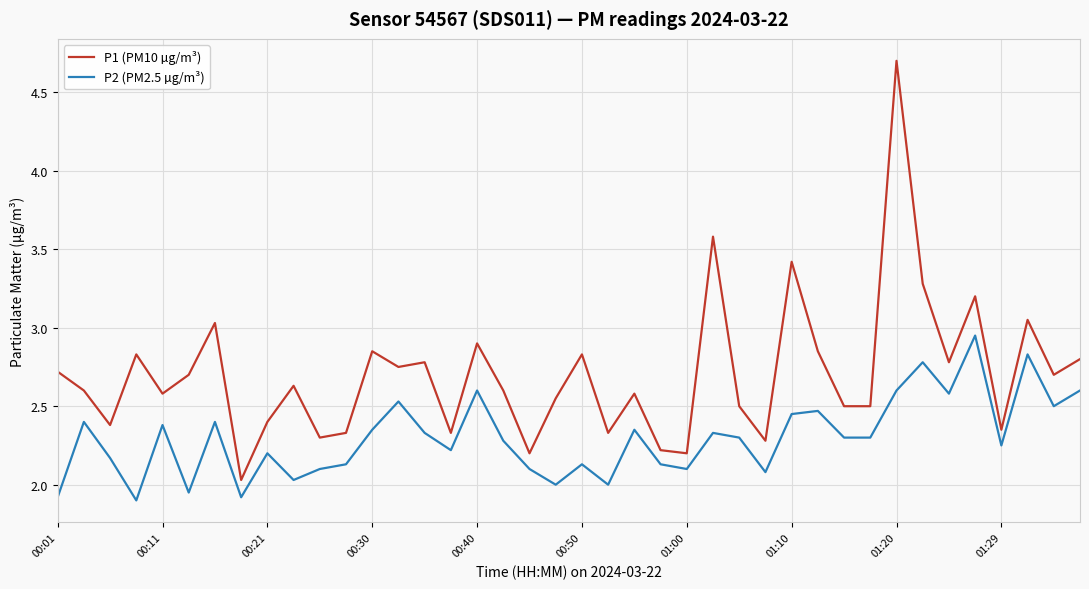

Which series has the widest spread of values?

P1 (PM10 µg/m³)